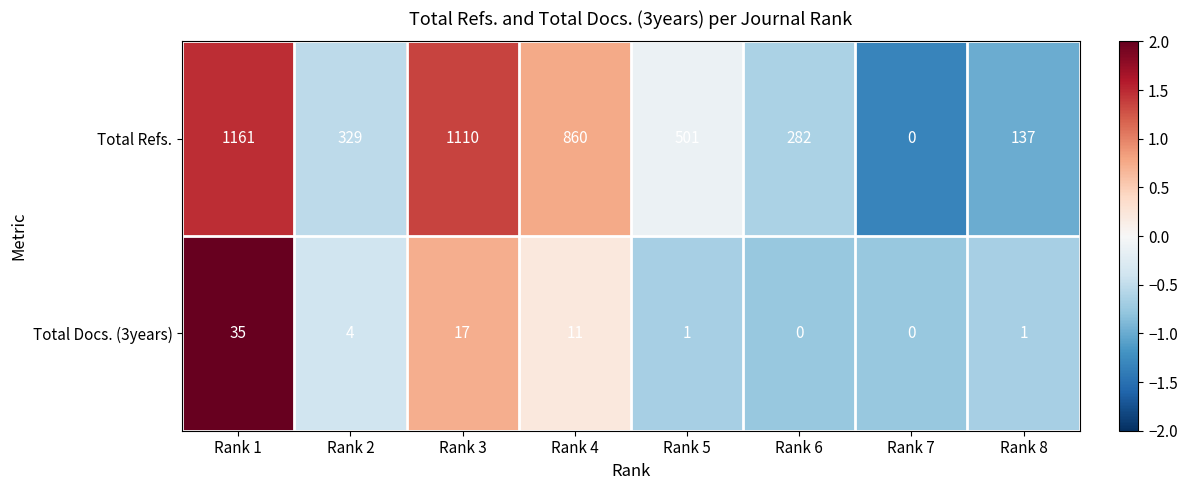

Reading right to left, transcribe all the data shown in this chart.

Total Refs.: Rank 8=137	Rank 7=0	Rank 6=282	Rank 5=501	Rank 4=860	Rank 3=1110	Rank 2=329	Rank 1=1161
Total Docs. (3years): Rank 8=1	Rank 7=0	Rank 6=0	Rank 5=1	Rank 4=11	Rank 3=17	Rank 2=4	Rank 1=35